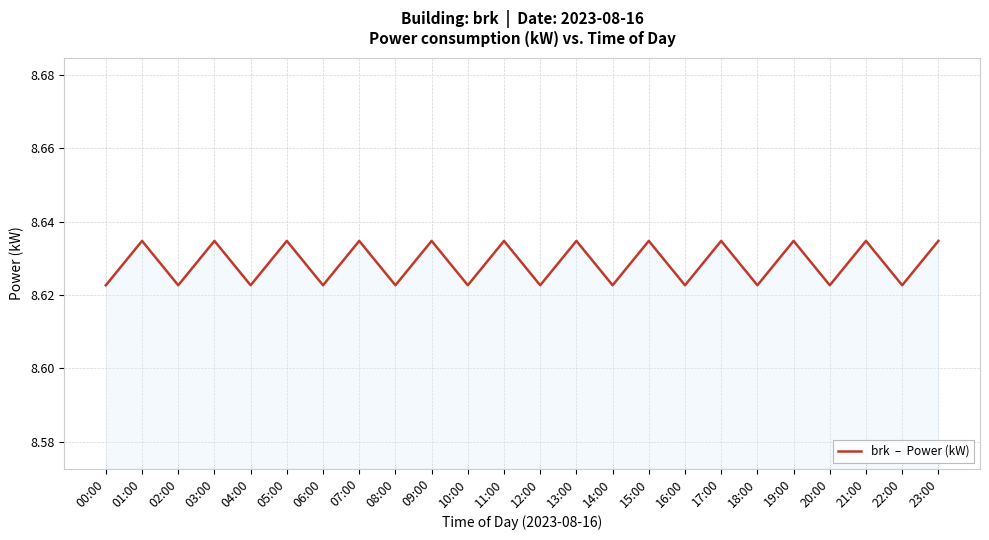

Where is the first local maximum?

01:00